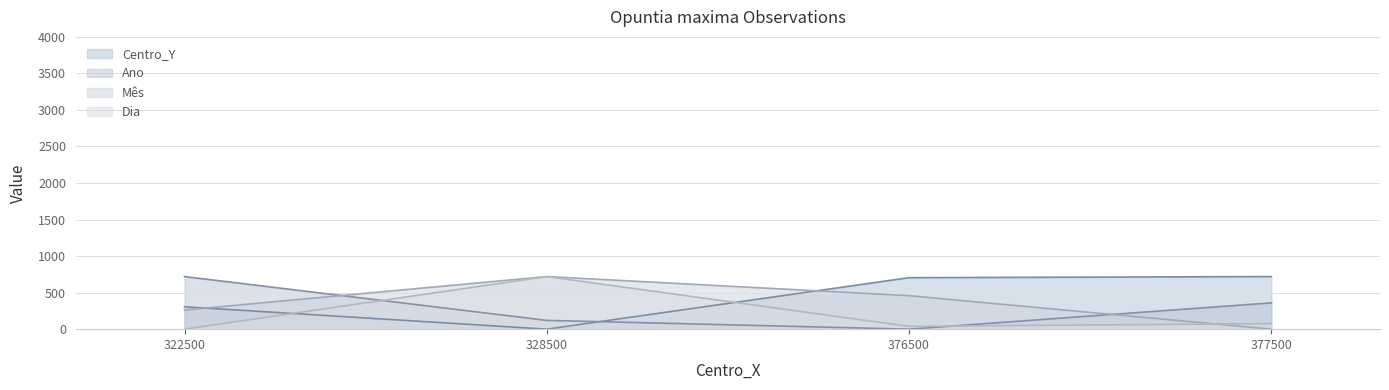

How many interior local valleys does the Ano series have?

1